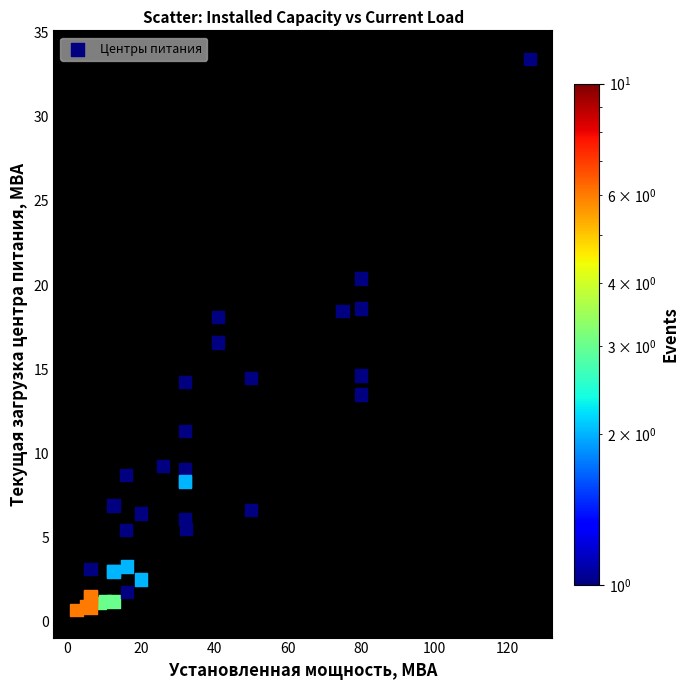

What Y value in the scatter plot is closest to 17?

16.6